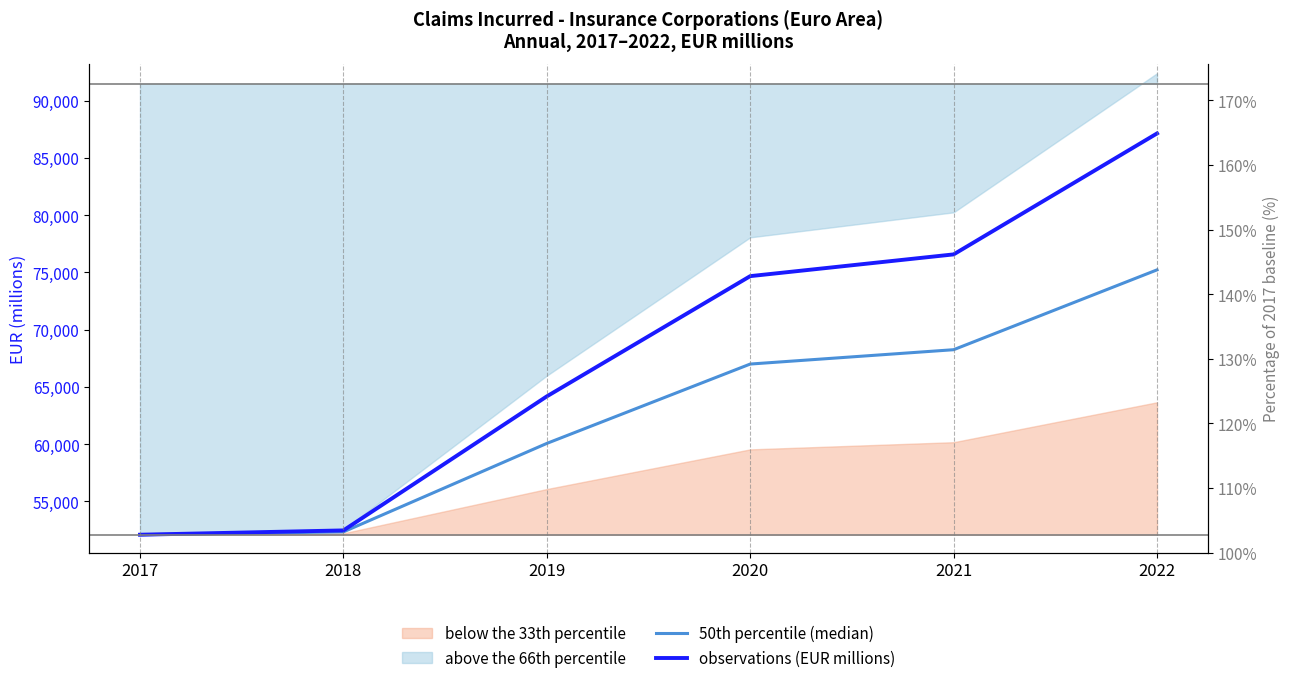

True or false: observations (EUR millions) and 50th percentile (median) intersect in this chart.

False